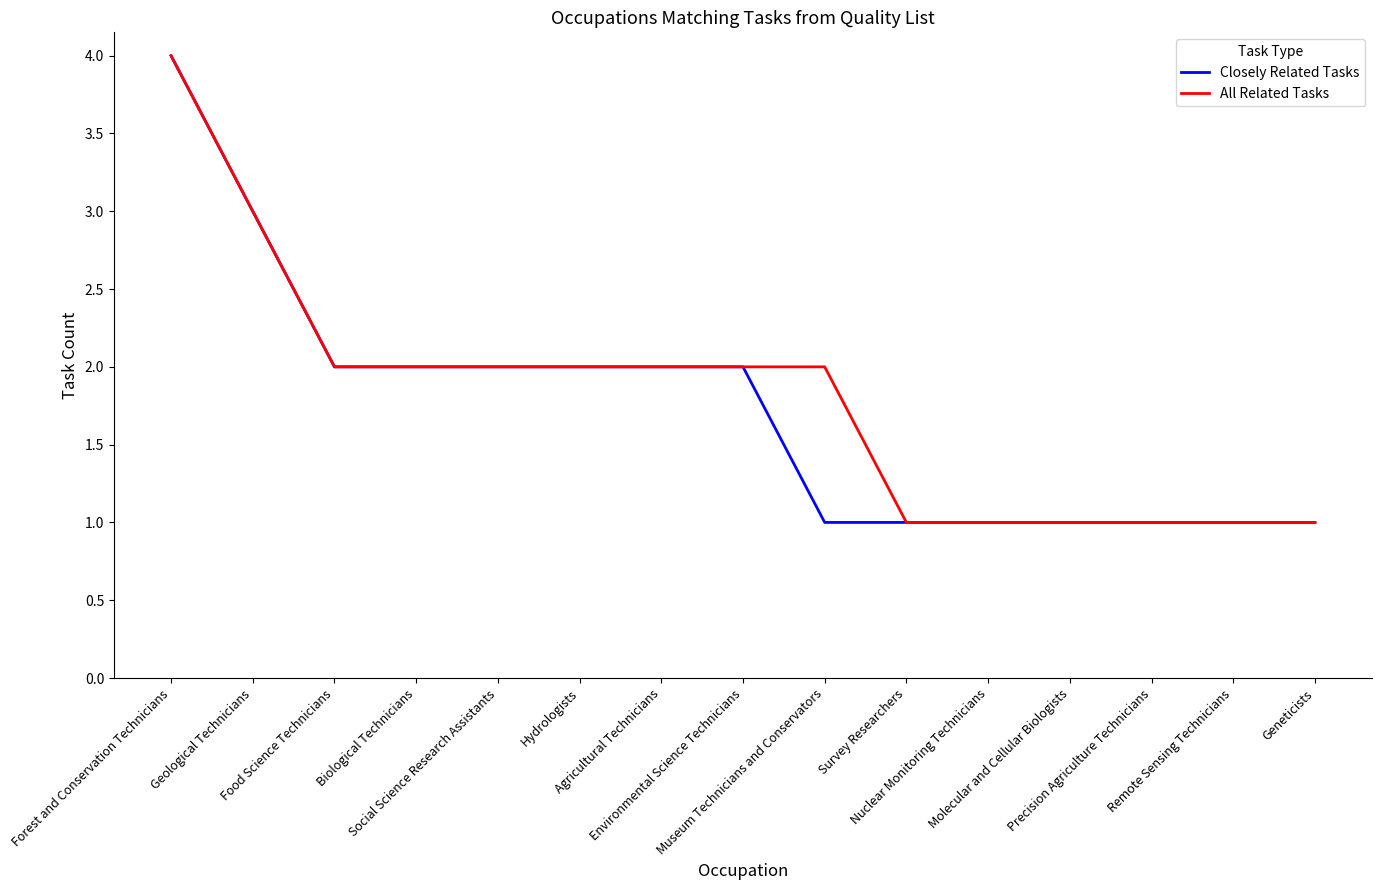

What is the average value of the All Related Tasks series?

2